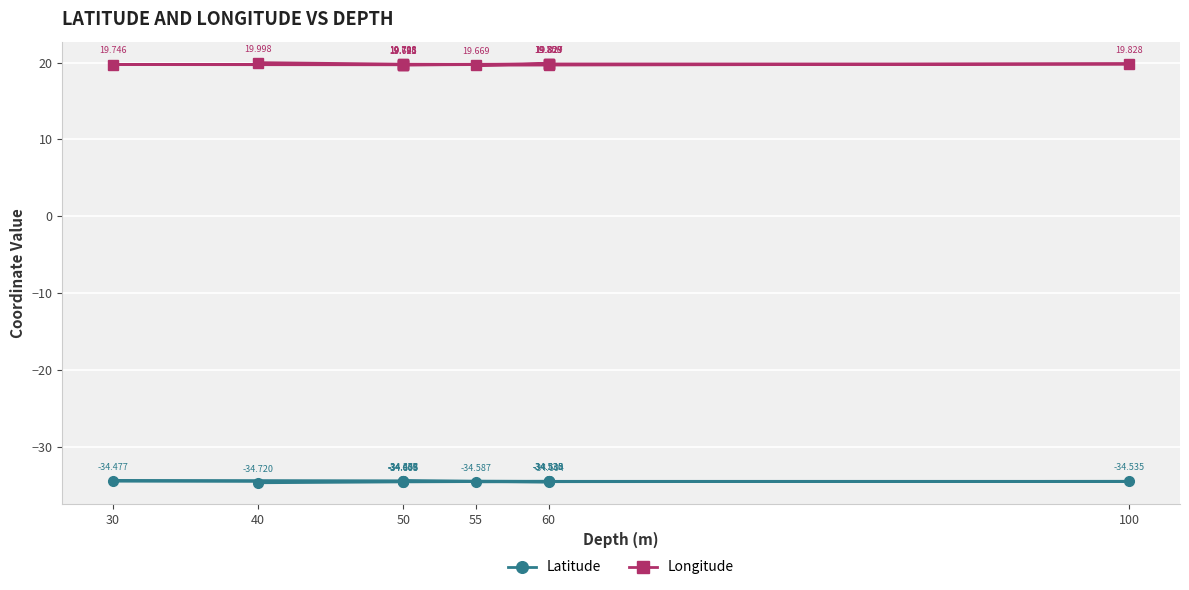

Is it true that Latitude equals -60.8 at 55?

False